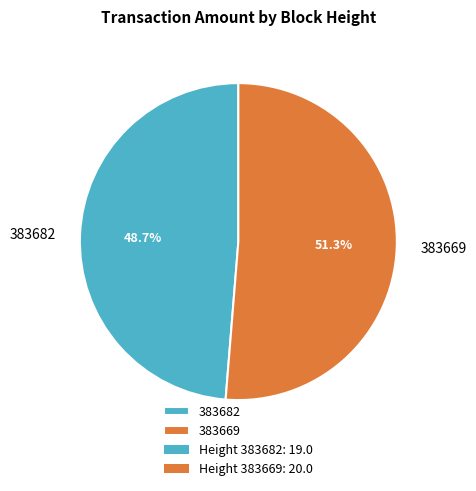

Rank the categories by value from highest to lowest.

383669, 383682